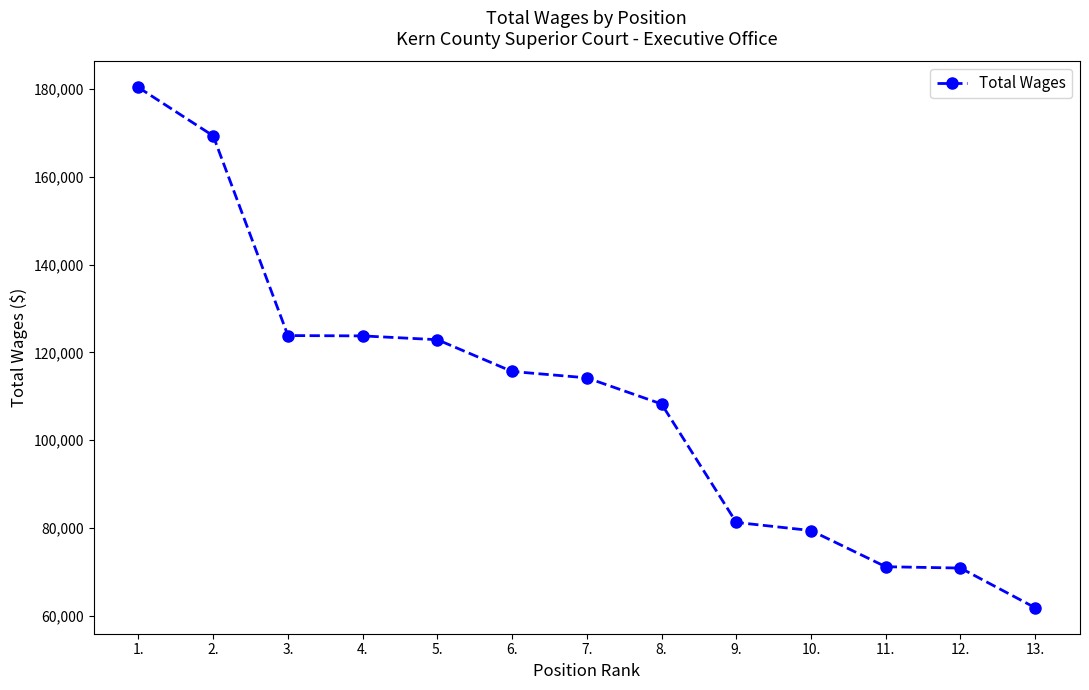

What is the average value?

109456